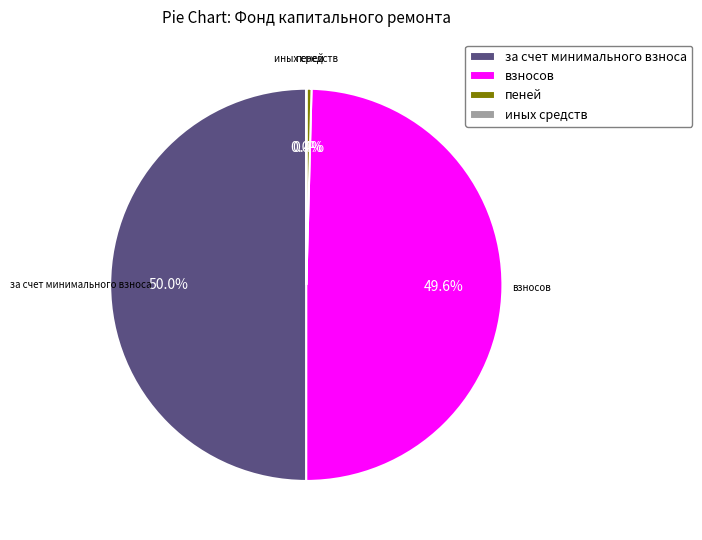

What portion of the pie excludes пеней?

99.6%